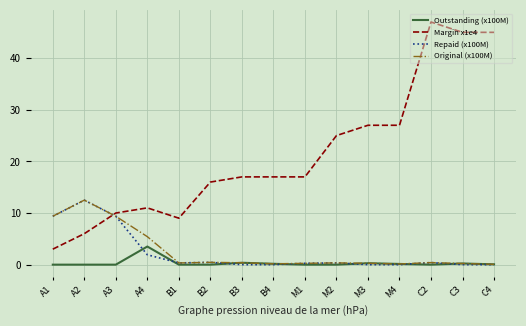

Which series has the widest spread of values?

Margin x1e4